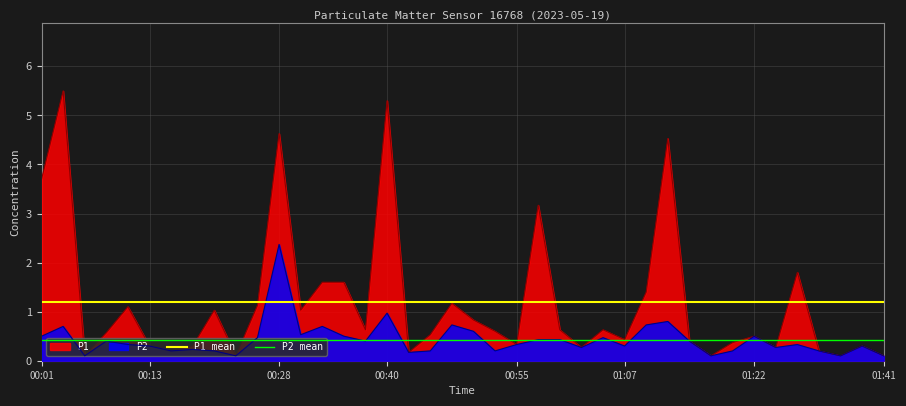

At 00:01, list the series in order from smallest to largest.

P2 mean, P1 mean